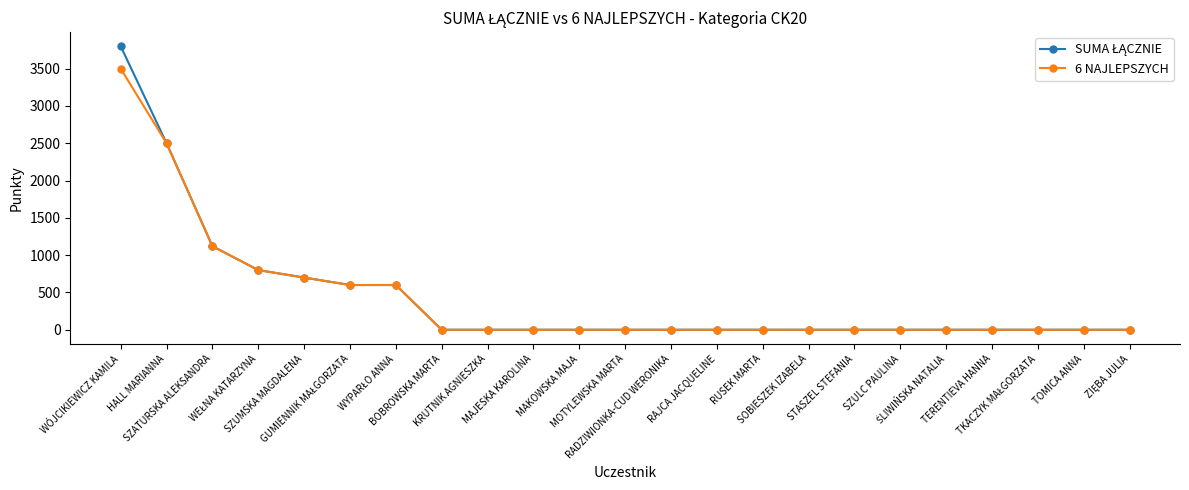

What is the maximum value shown in the chart?

3800